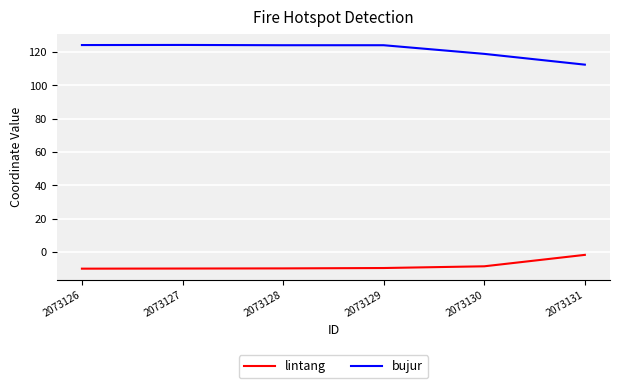

Rank the series by their maximum value, from lowest to highest.

lintang, bujur